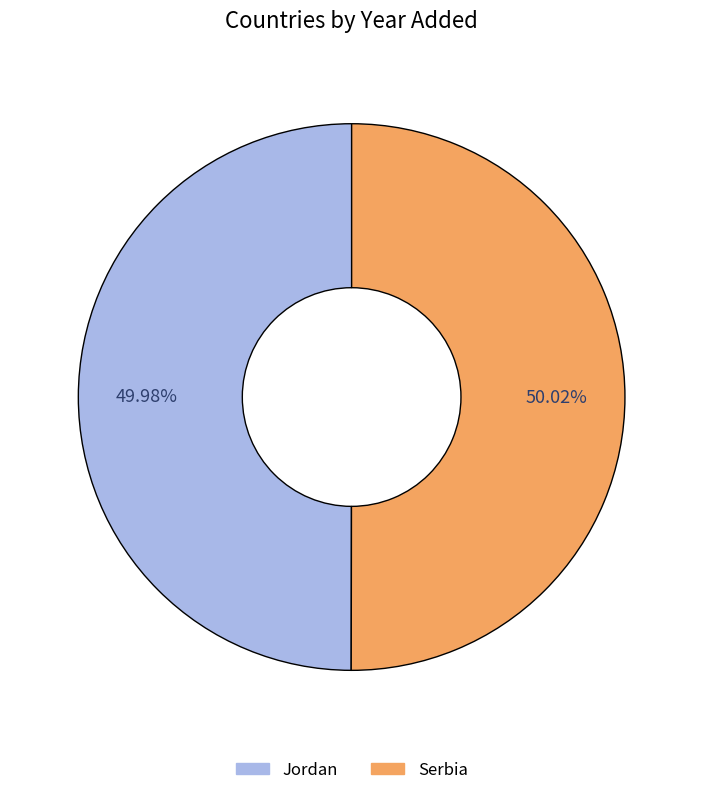

How much of the chart is everything except Jordan?

50.0%